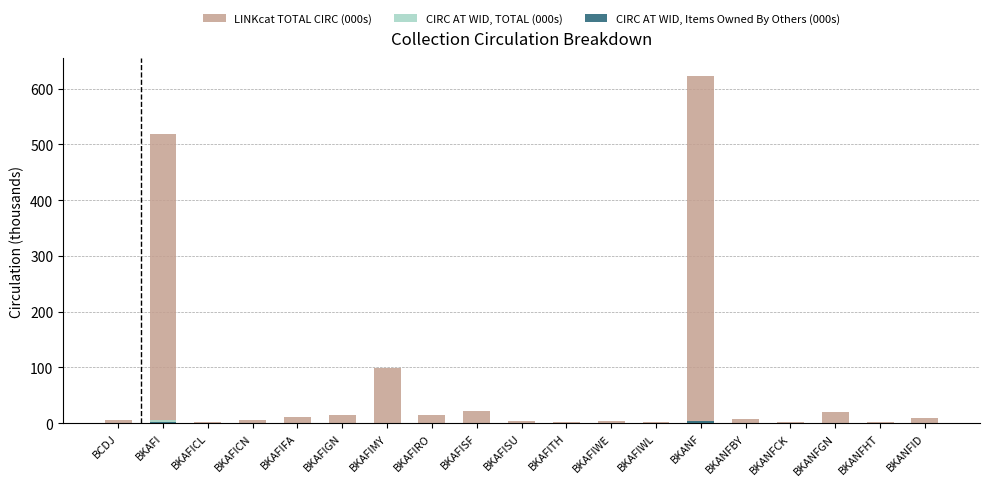

What is the total value across all series at BKAFIMY?

99.8